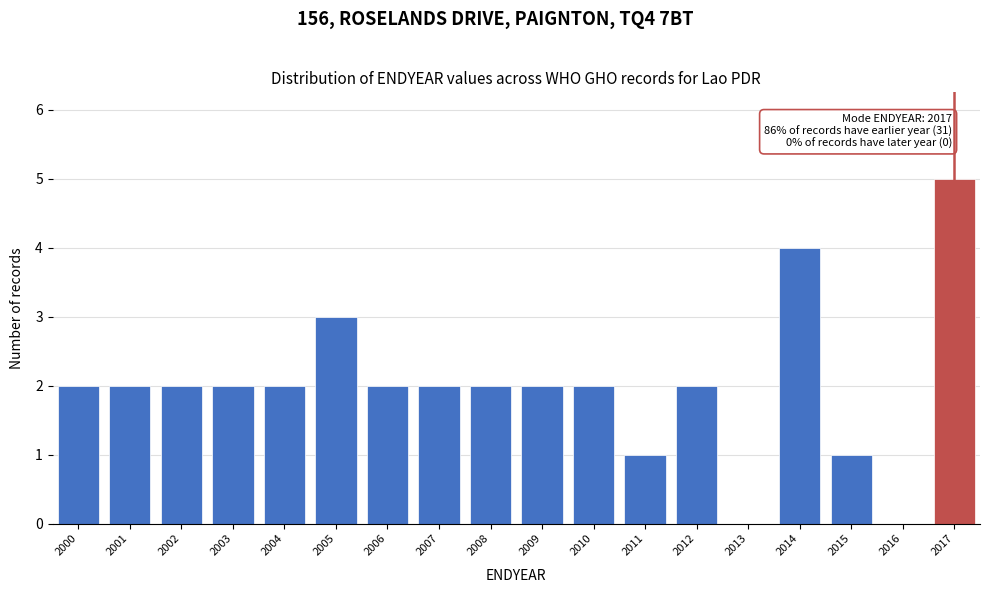

Over which range of the x-axis is the bar tallest?

2016.5 to 2017.5